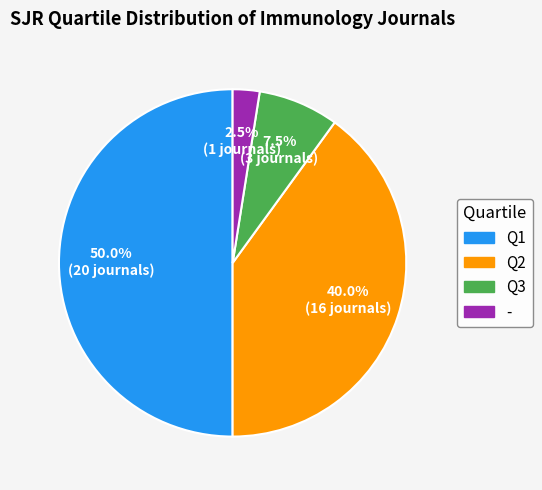

Does - account for over 50% of the chart?

No